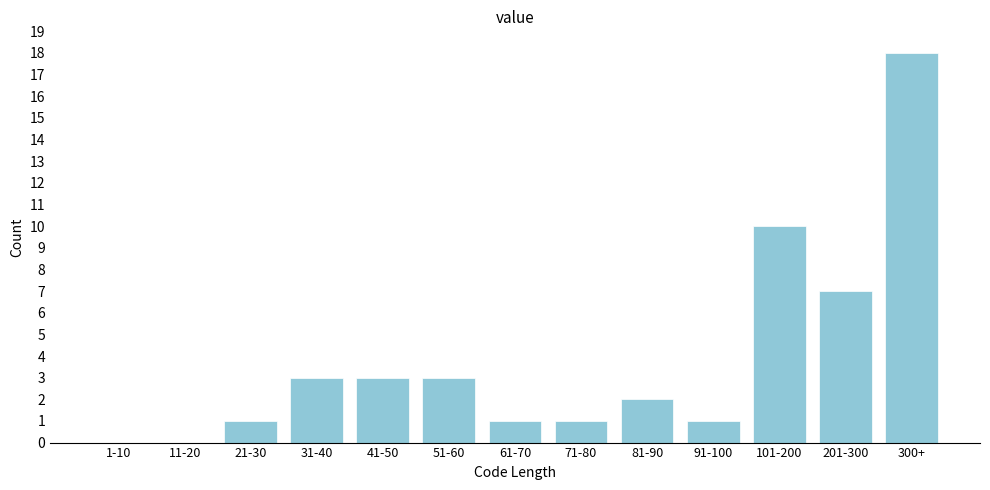

Reading right to left, transcribe all the data shown in this chart.

300+=18	201-300=7	101-200=10	91-100=1	81-90=2	71-80=1	61-70=1	51-60=3	41-50=3	31-40=3	21-30=1	11-20=0	1-10=0